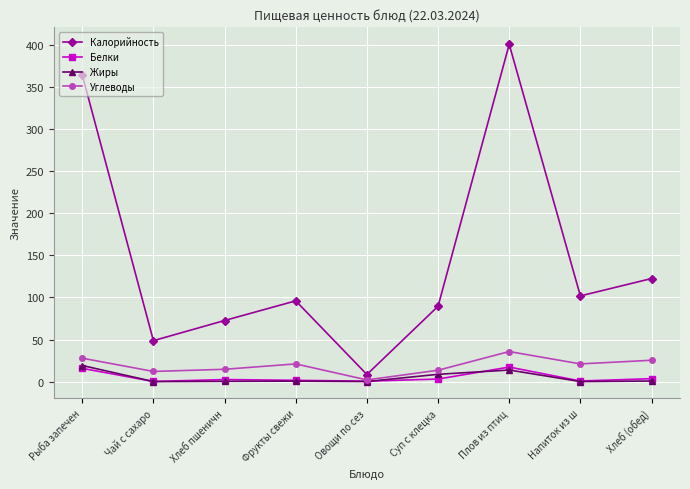

What is the value of the Жиры point at the 7th from the left?

13.7